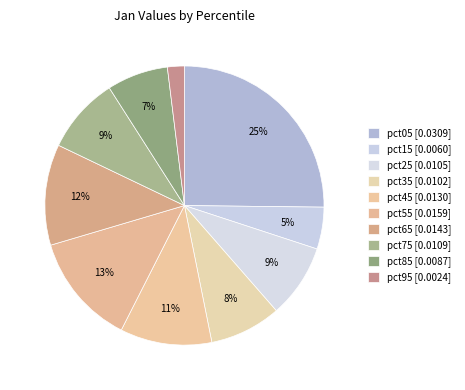

How many segments does this pie chart have?

10